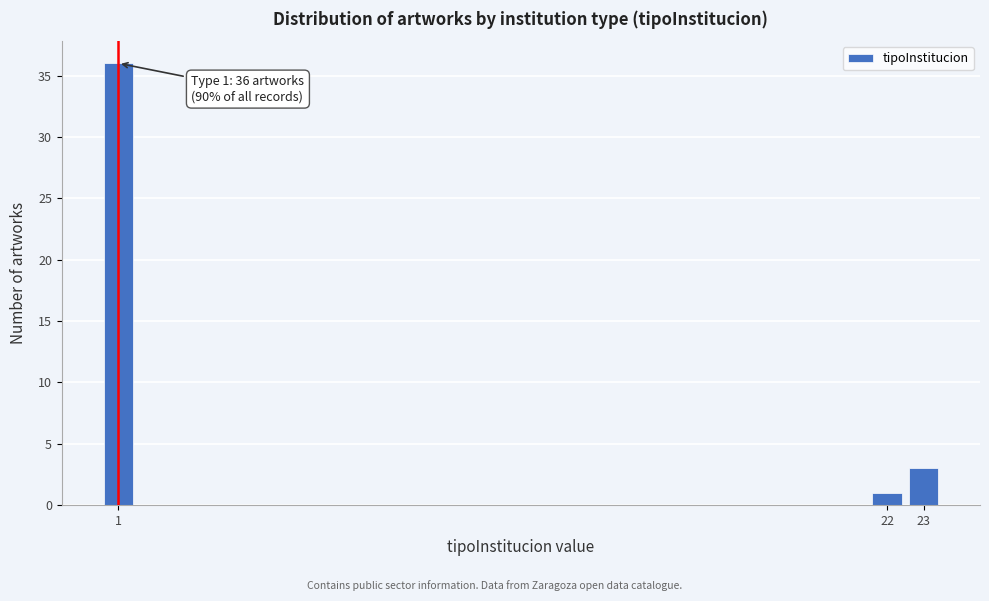

Reading right to left, transcribe all the data shown in this chart.

3	1	36